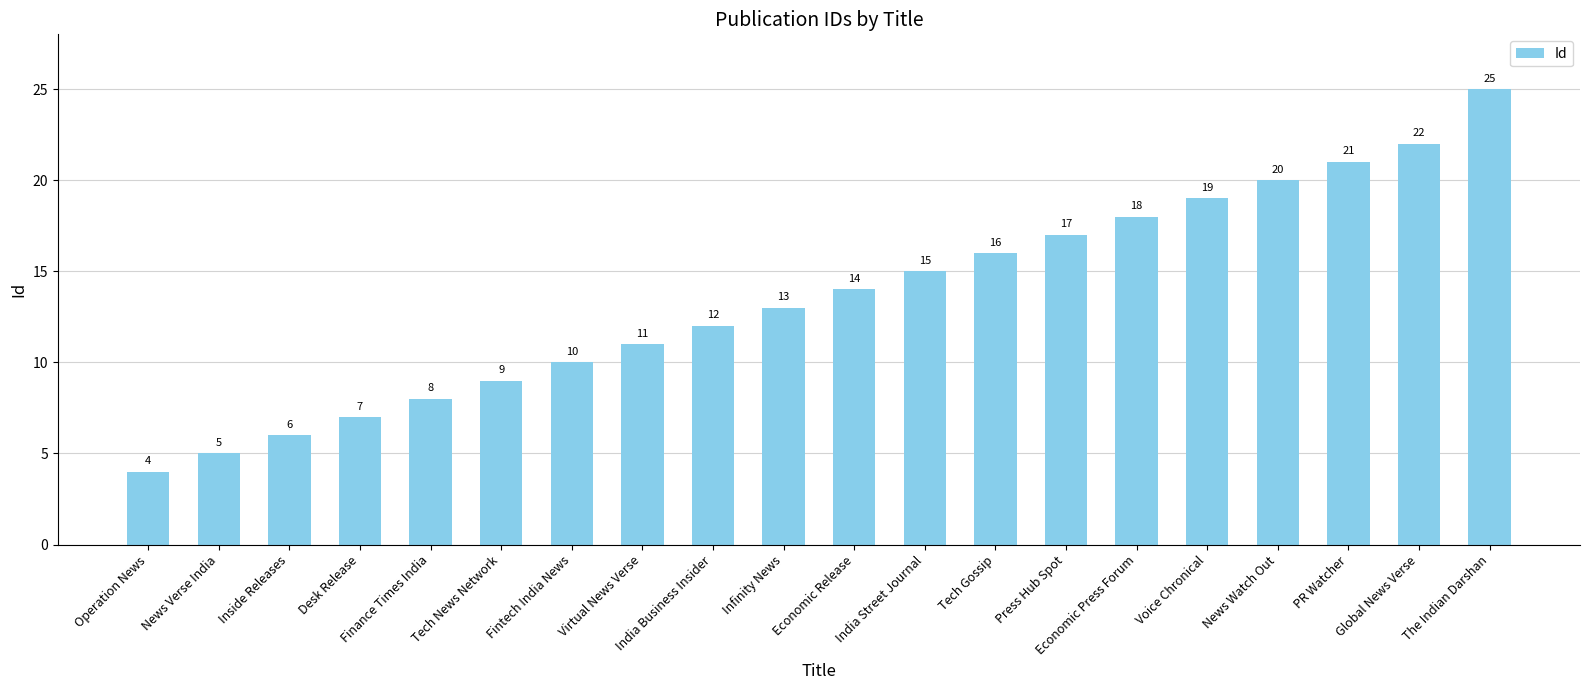

Count the number of data series in this chart.

1